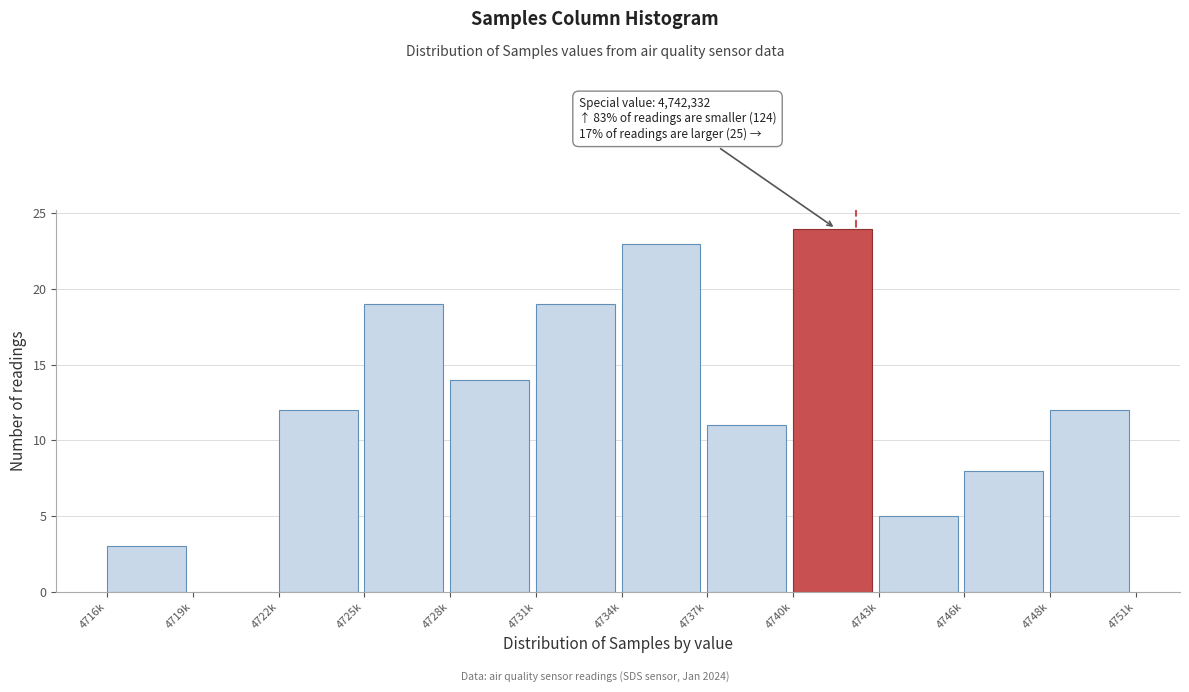

Reading left to right, list all the values displayed in this chart.

4716k=3	4719k=0	4722k=12	4725k=19	4728k=14	4731k=19	4734k=23	4737k=11	4740k=24	4743k=5	4746k=8	4748k=12